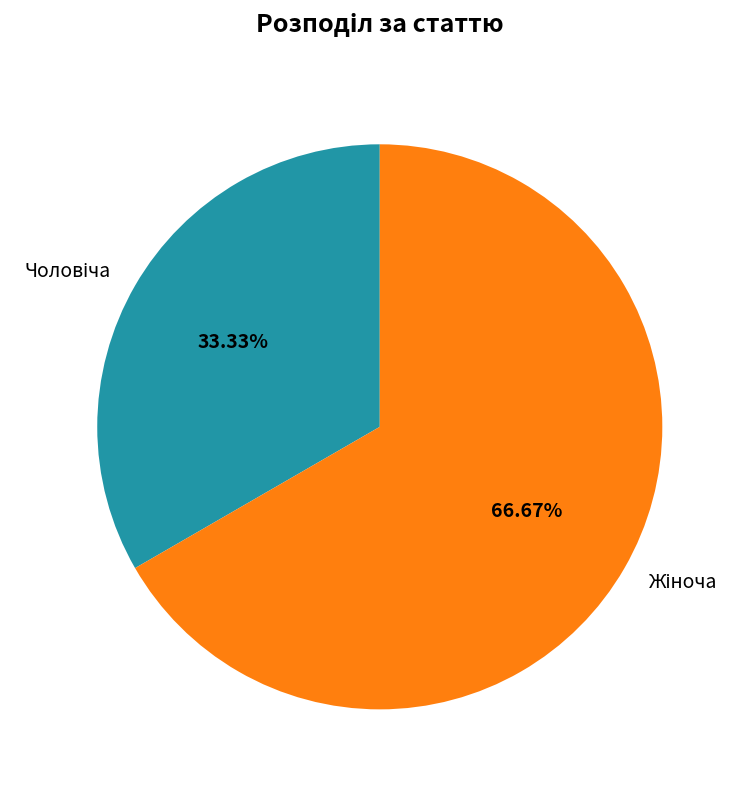

Is there any slice that represents more than half of the pie?

Yes